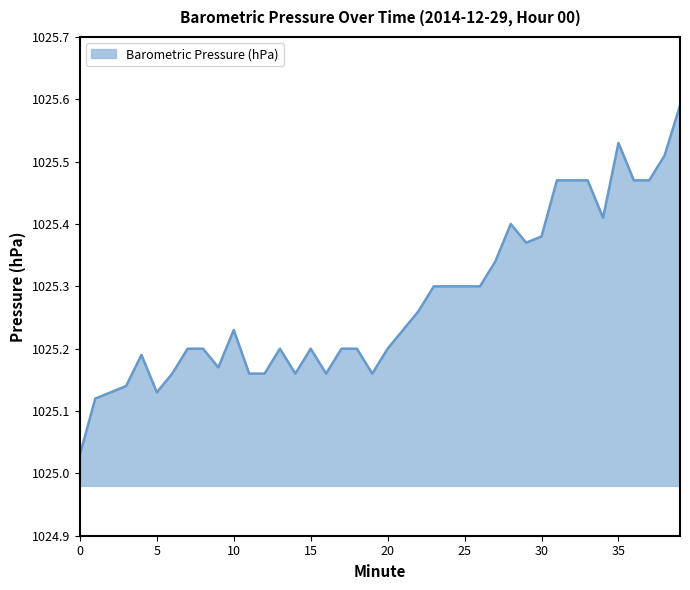

What is the difference between the maximum and minimum values?

0.6